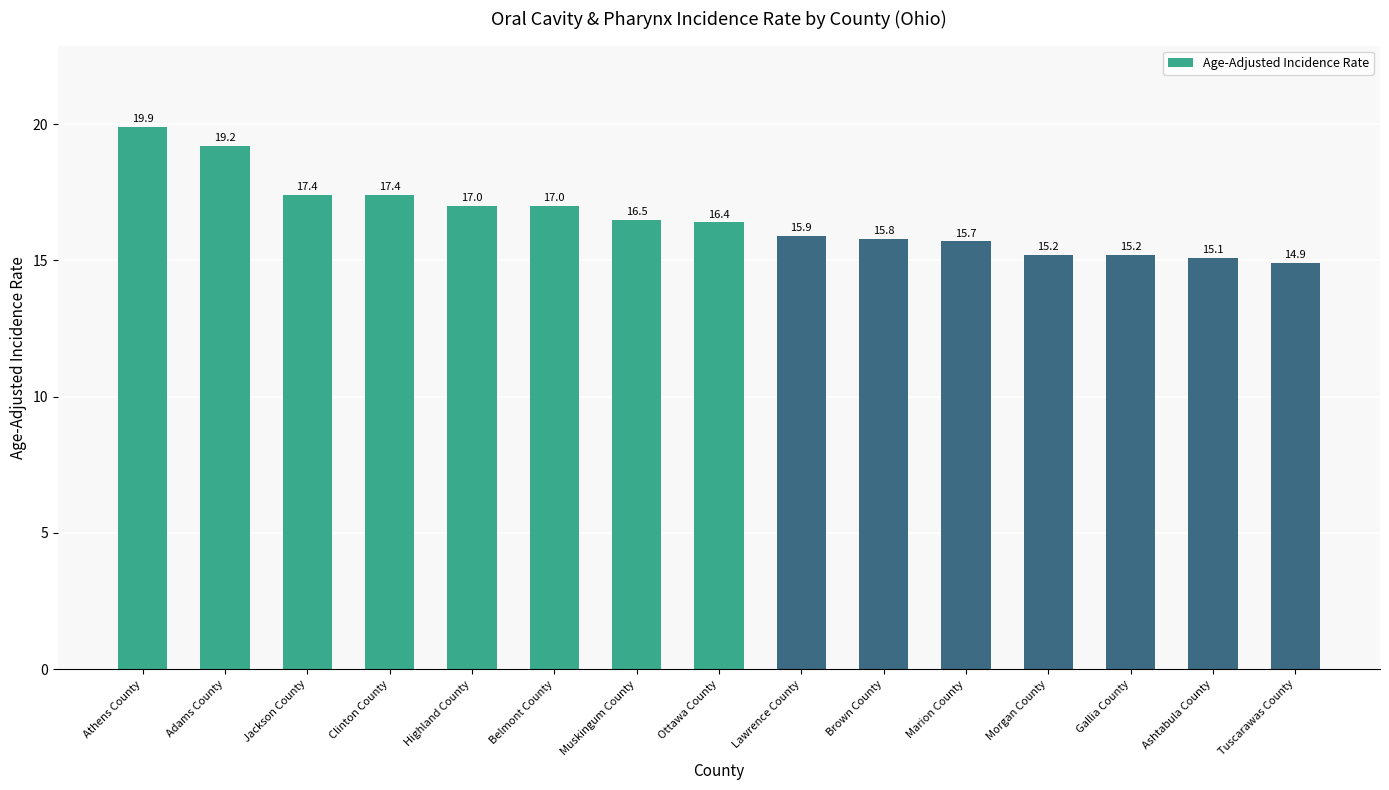

What is the change in value from Marion County to Morgan County?

-0.5